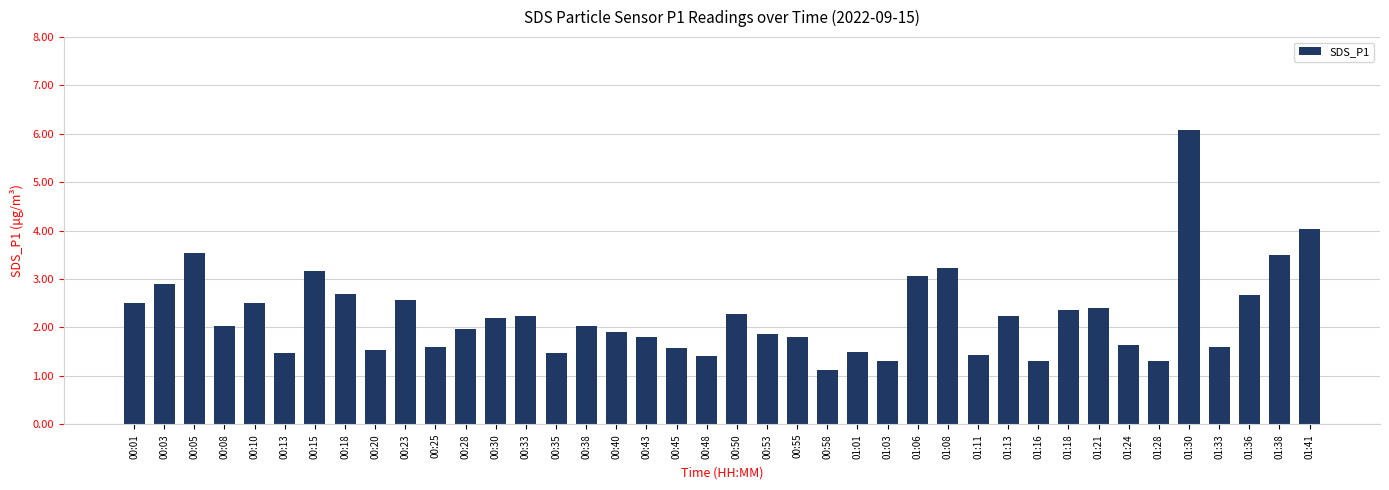

What is the average value?

2.2